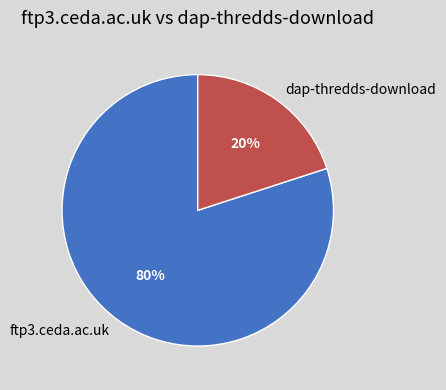

Combined, do dap-thredds-download and ftp3.ceda.ac.uk account for over 50%?

Yes